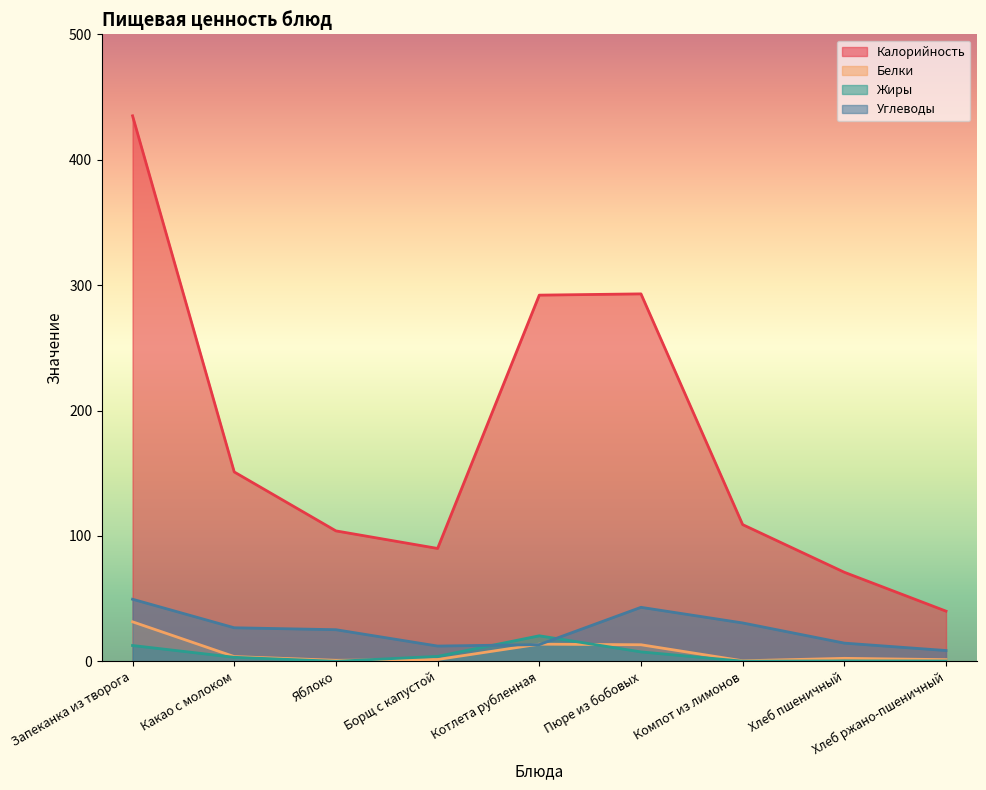

Reading right to left, transcribe all the data shown in this chart.

Калорийность: Хлеб ржано-пшеничный=40.0	Хлеб пшеничный=71.0	Компот из лимонов=109.0	Пюре из бобовых=293.0	Котлета рубленная=292.0	Борщ с капустой=90.0	Яблоко=104.0	Какао с молоком=151.0	Запеканка из творога=435.0
Белки: Хлеб ржано-пшеничный=1.3	Хлеб пшеничный=2.4	Компот из лимонов=0.4	Пюре из бобовых=13.2	Котлета рубленная=13.7	Борщ с капустой=1.5	Яблоко=0.8	Какао с молоком=3.8	Запеканка из творога=31.5
Жиры: Хлеб ржано-пшеничный=0.2	Хлеб пшеничный=0.3	Компот из лимонов=0.1	Пюре из бобовых=7.5	Котлета рубленная=20.3	Борщ с капустой=3.9	Яблоко=0.0	Какао с молоком=3.2	Запеканка из творога=12.6
Углеводы: Хлеб ржано-пшеничный=8.6	Хлеб пшеничный=14.5	Компот из лимонов=30.6	Пюре из бобовых=43.0	Котлета рубленная=13.3	Борщ с капустой=12.2	Яблоко=25.2	Какао с молоком=26.7	Запеканка из творога=49.5